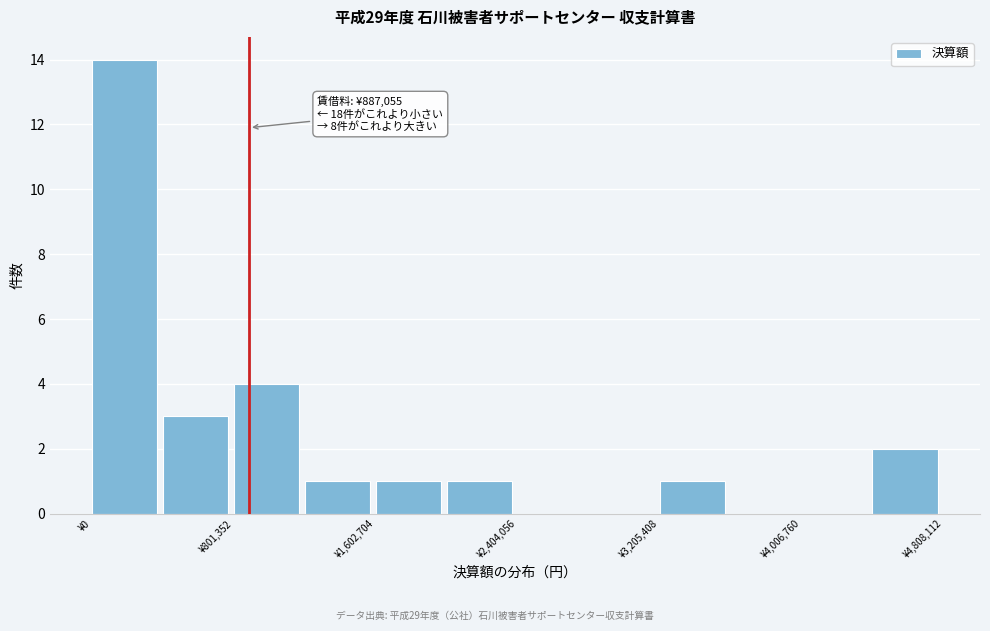

Which range on the x-axis has the tallest bar?

0 to 400000